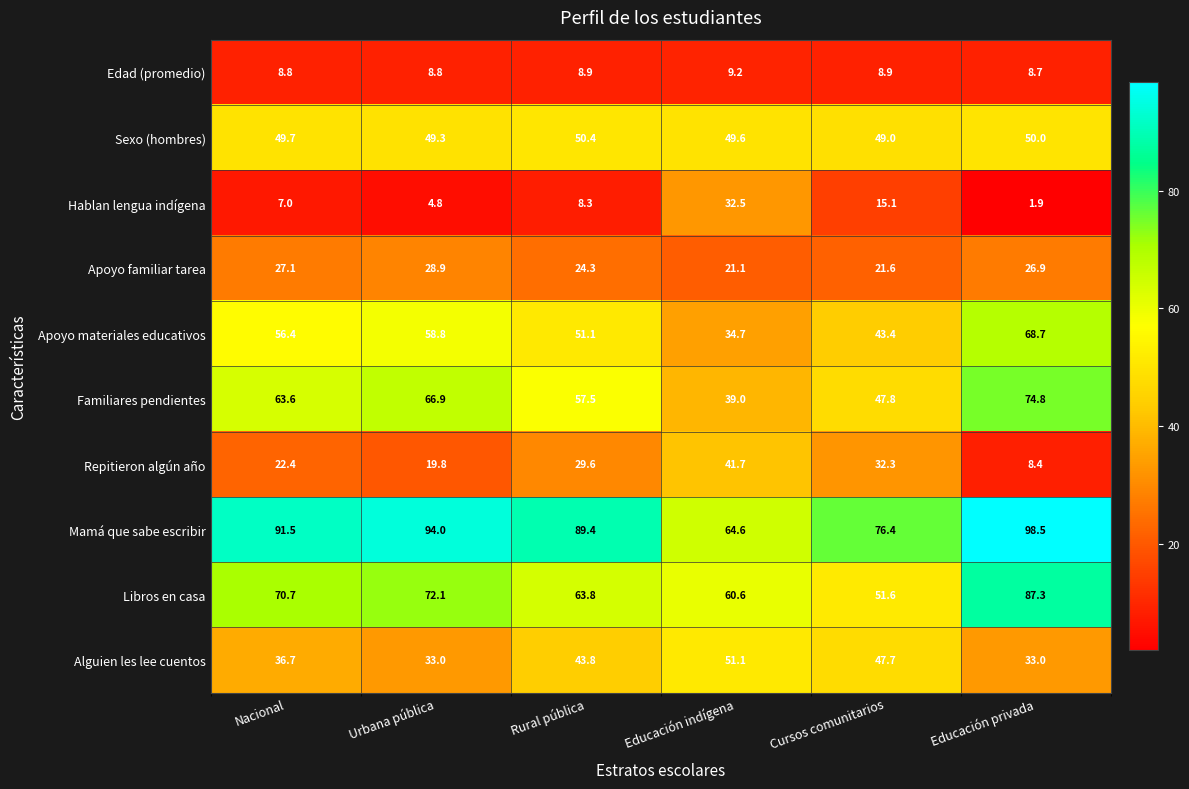

What is the total value across all series at Nacional?

433.9